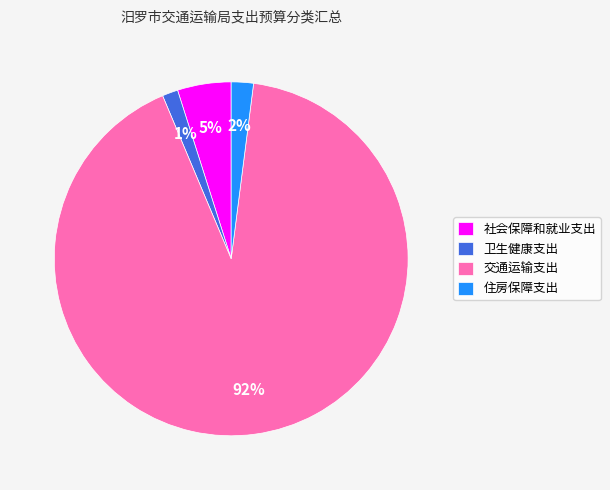

Which has a higher value, 住房保障支出 or 卫生健康支出?

住房保障支出